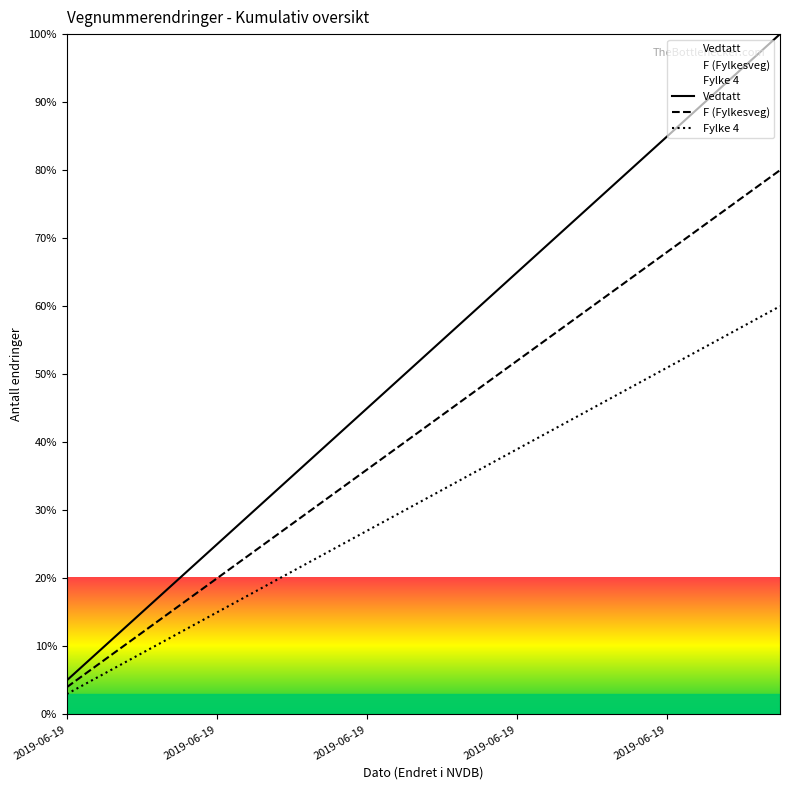

How many lines are shown in the chart?

3